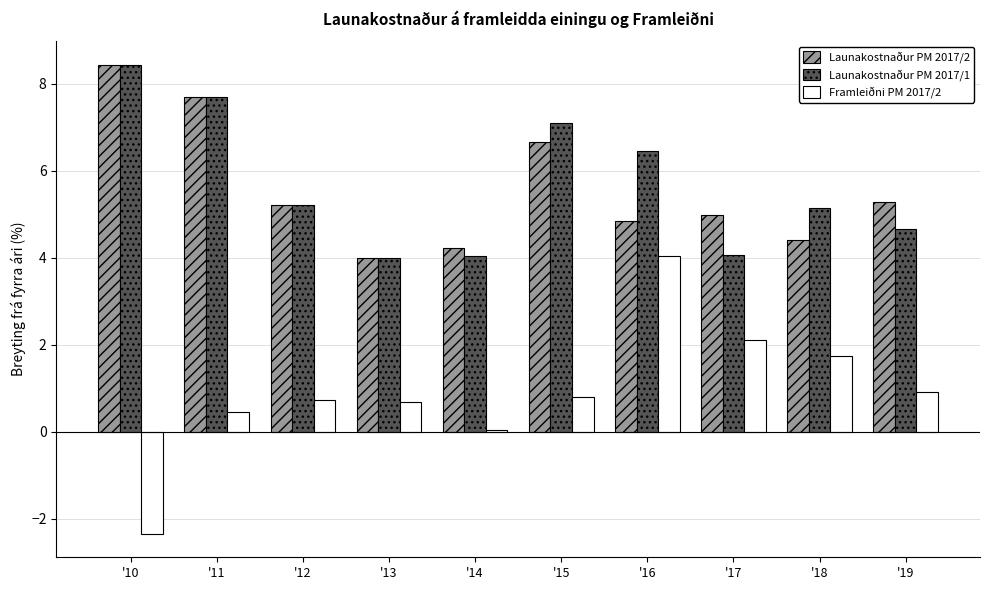

What are all the series names shown in the legend?

Launakostnaður PM 2017/2, Launakostnaður PM 2017/1, Framleiðni PM 2017/2